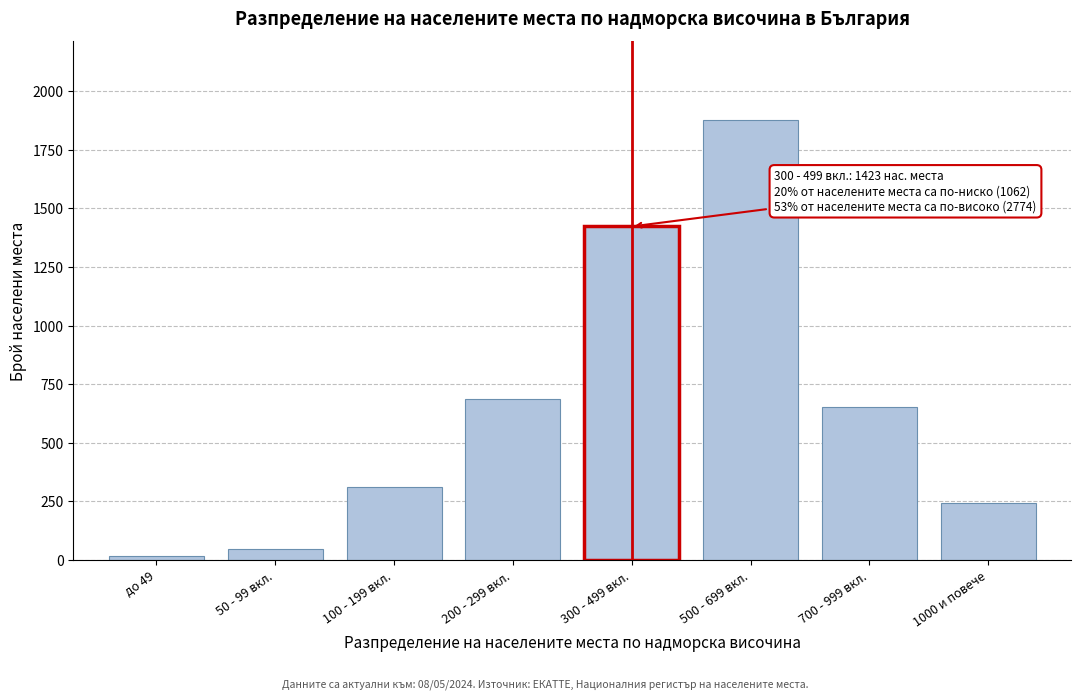

Reading left to right, transcribe all the data shown in this chart.

до 49=18	50 - 99 вкл.=45	100 - 199 вкл.=312	200 - 299 вкл.=687	300 - 499 вкл.=1423	500 - 699 вкл.=1876	700 - 999 вкл.=654	1000 и повече=244